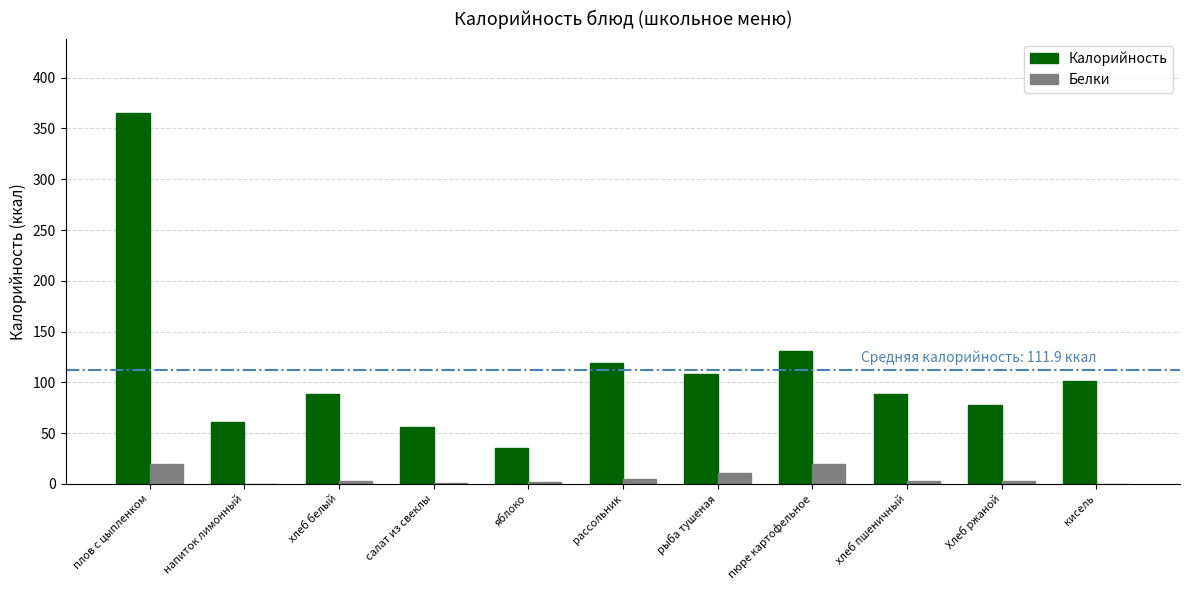

What is the maximum value shown in the chart?

365.0